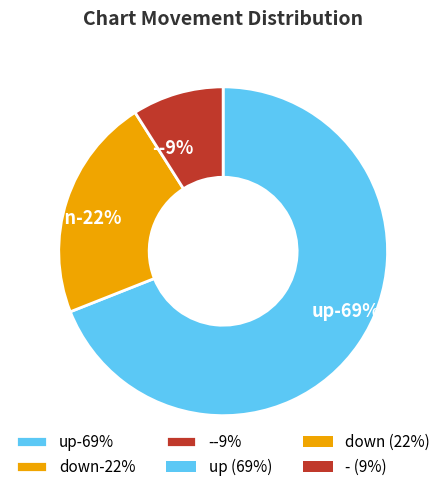

Does any single category account for the majority?

Yes